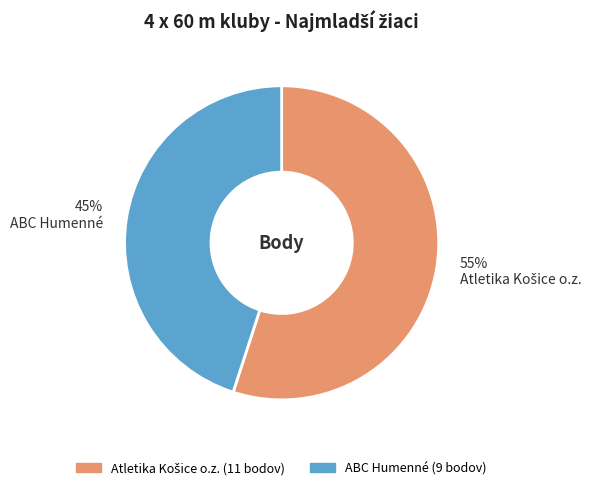

Is there a majority slice in this chart?

Yes